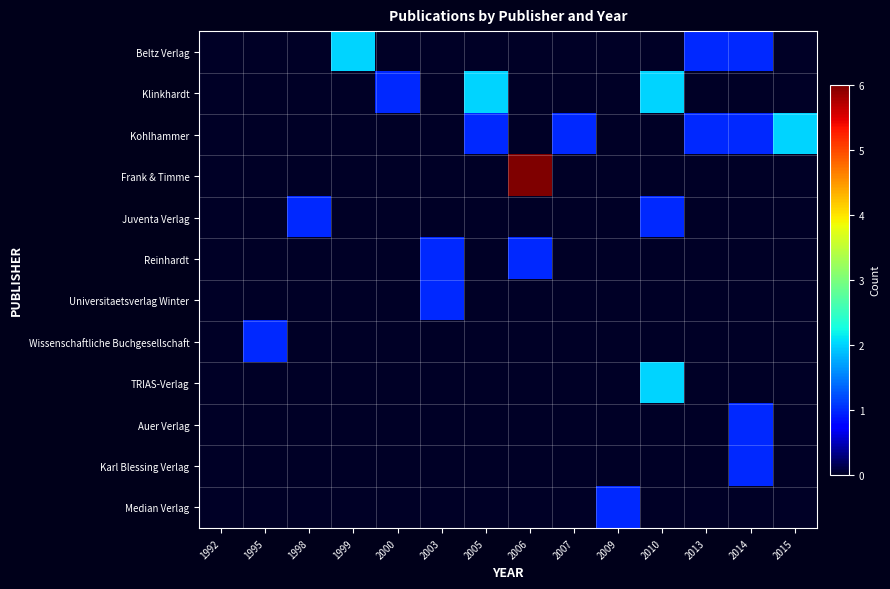

What is the greatest value displayed?

6